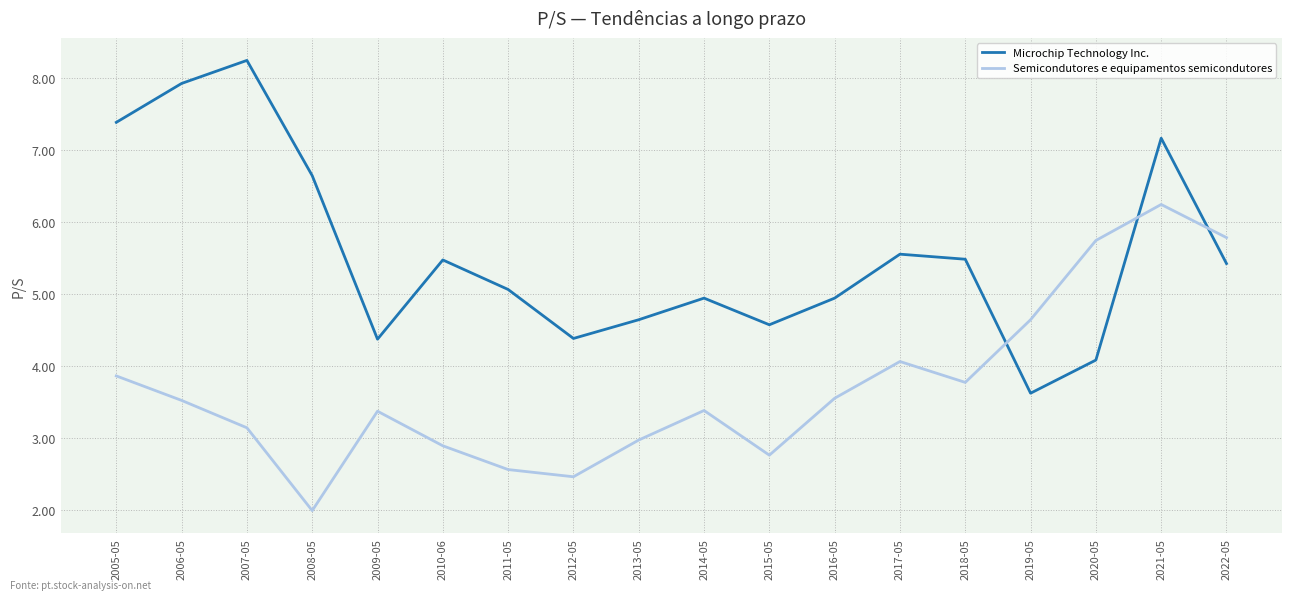

How many interior local valleys does the Semicondutores e equipamentos semicondutores series have?

4